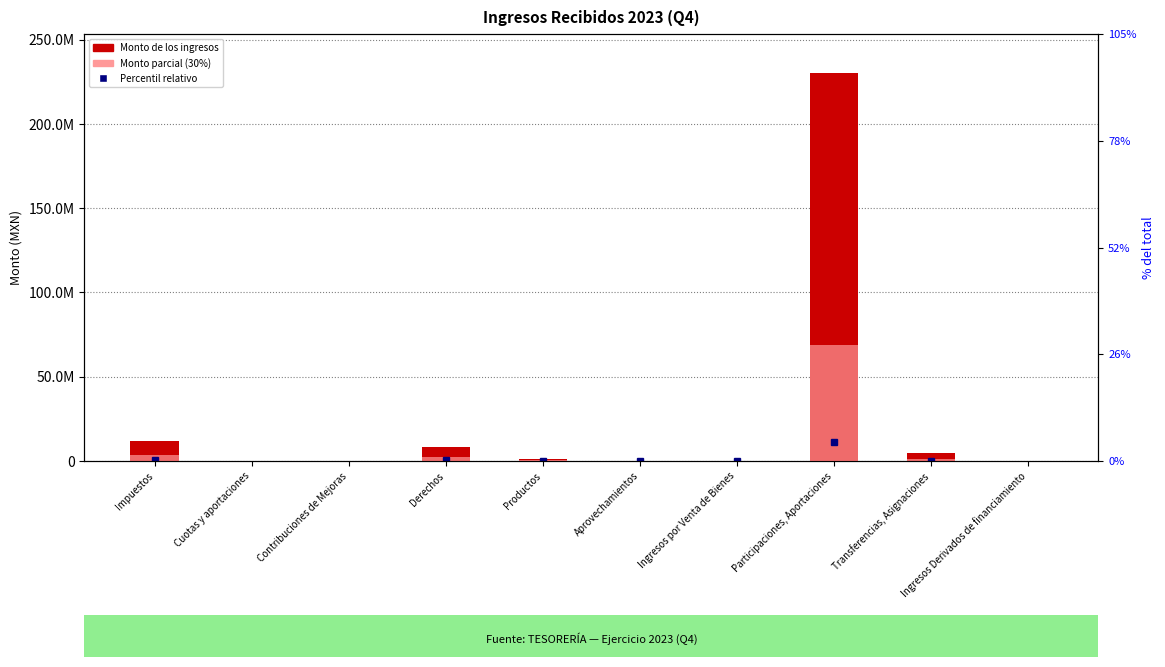

What is the spread (max minus min) of values at Transferencias, Asignaciones?

3289999.2